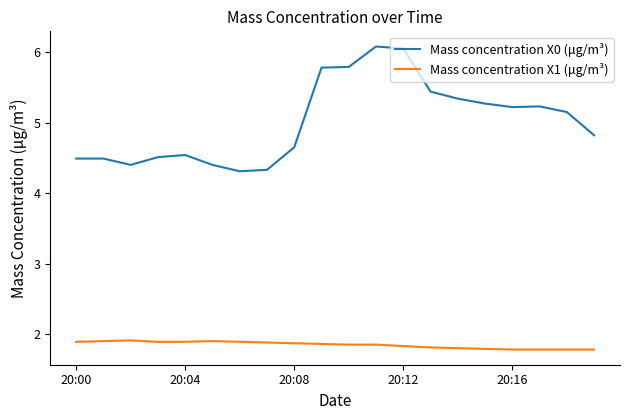

True or false: Mass concentration X1 (μg/m³) and Mass concentration X0 (μg/m³) cross at least once.

False